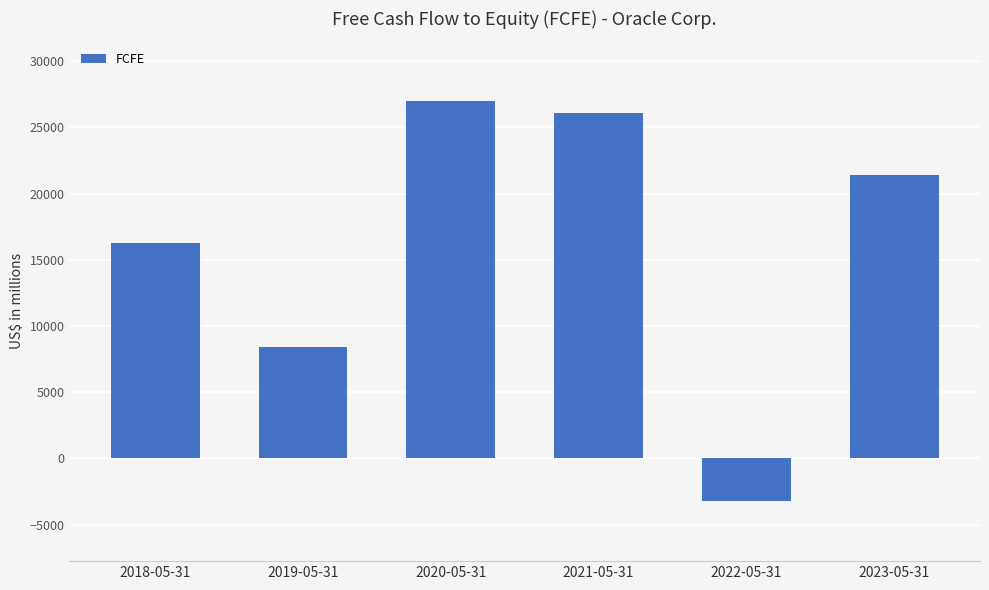

List the labels in order of value, smallest first.

2022-05-31, 2019-05-31, 2018-05-31, 2023-05-31, 2021-05-31, 2020-05-31